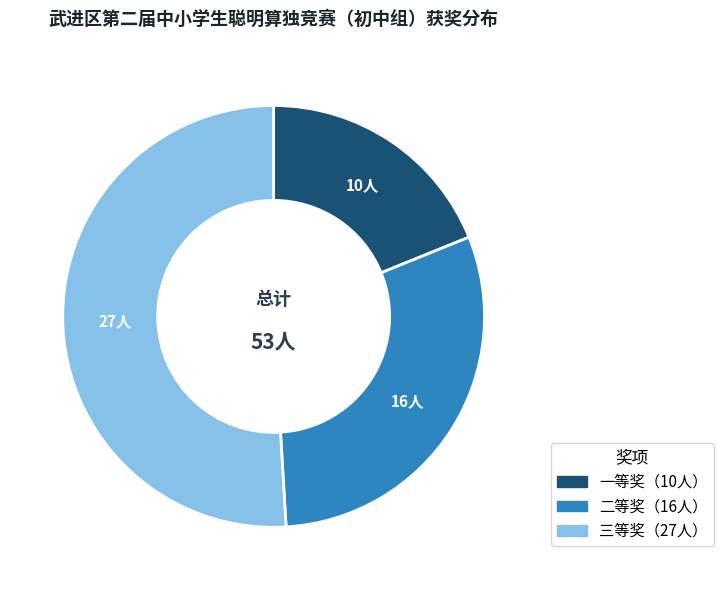

Does any single category account for the majority?

Yes